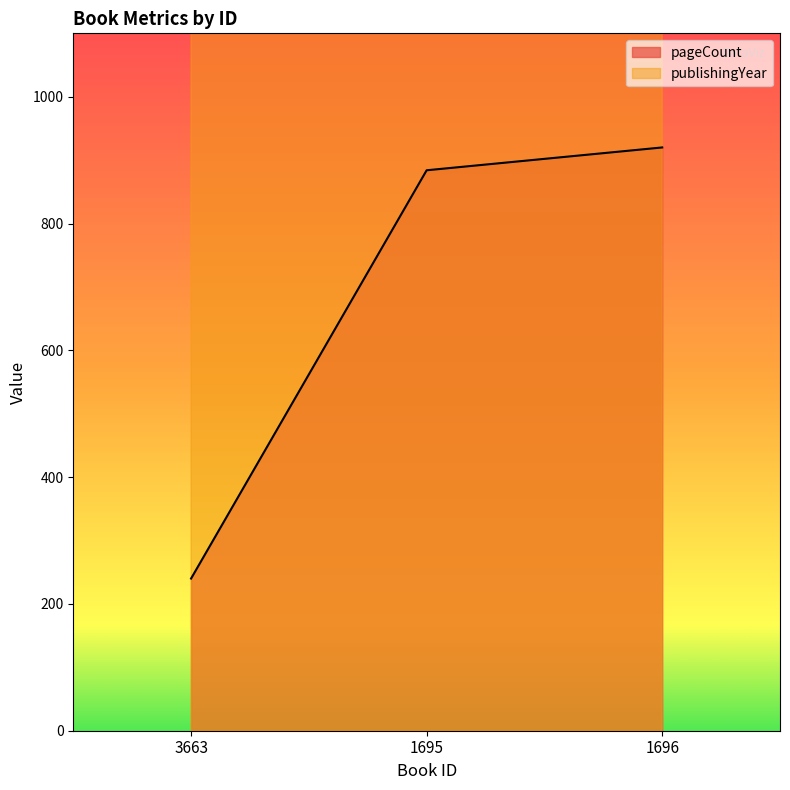

The pageCount series shows 920 at 1696. True or false?

True